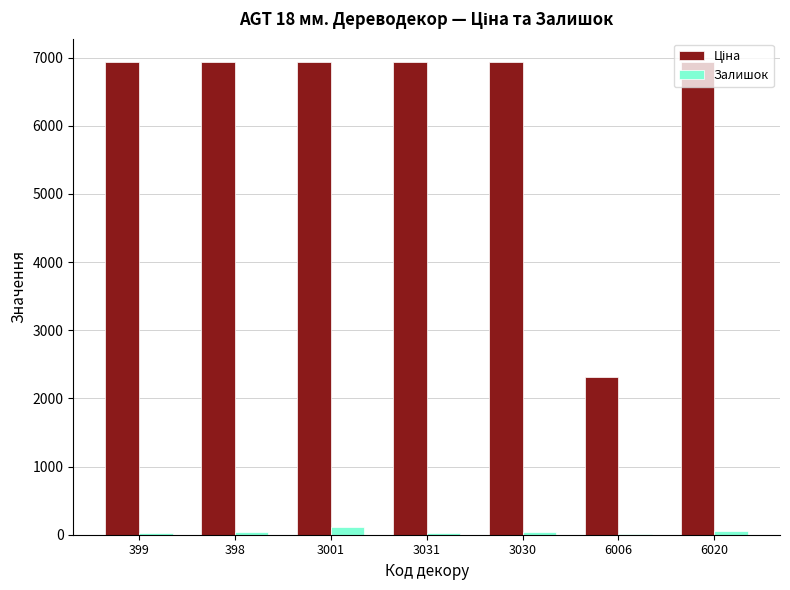

What is the greatest value displayed?

6929.6